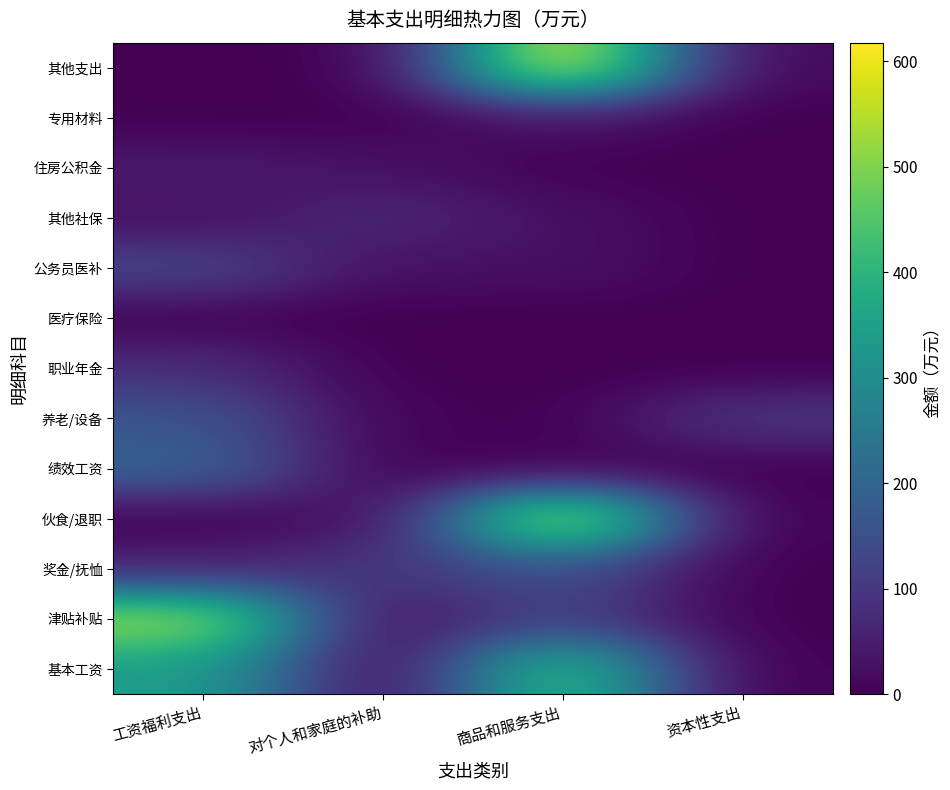

What is the total value across all series at 对个人和家庭的补助?

268.9